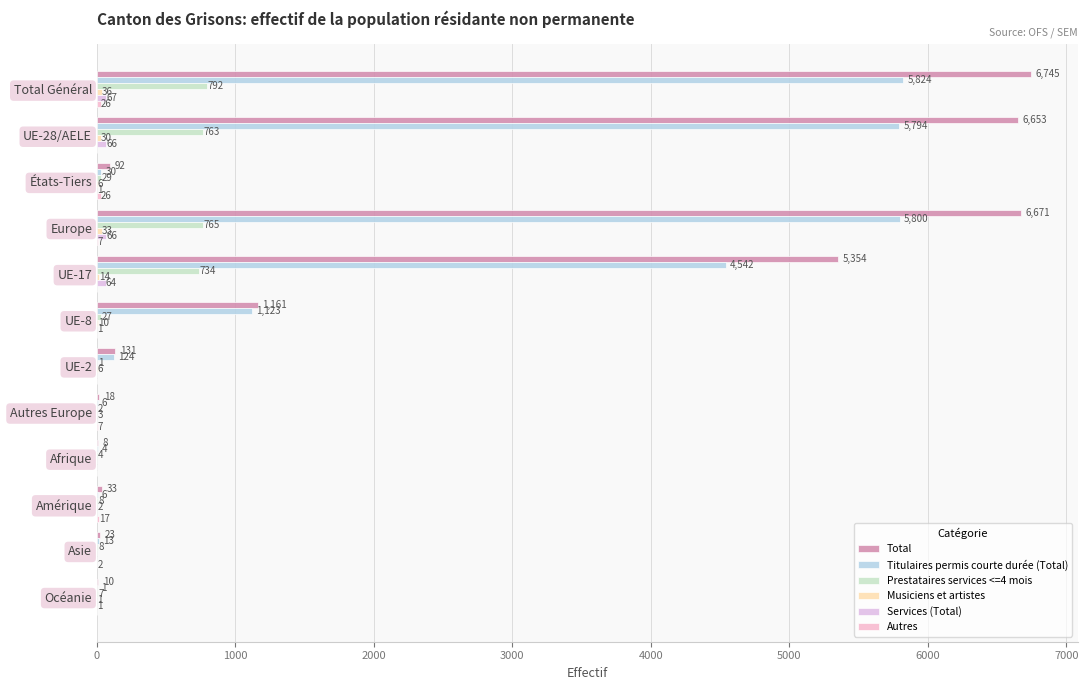

What is the average value of the Prestataires services <=4 mois series?

262